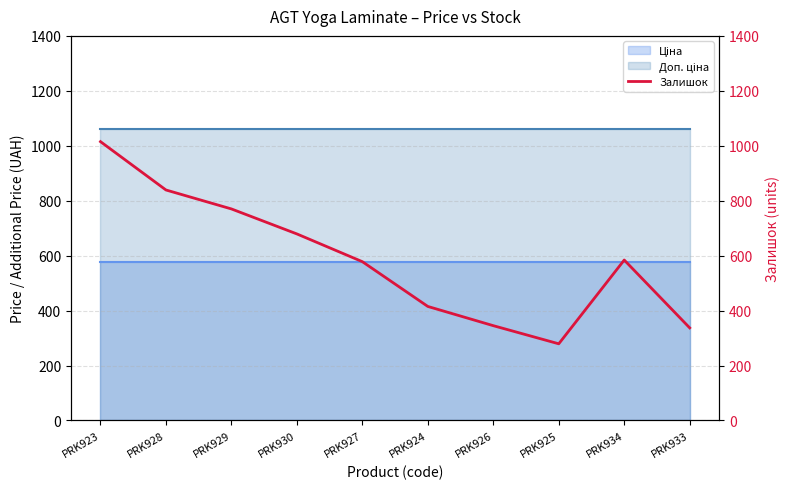

Reading left to right, extract all data points from this chart.

1015	839	770	679	578	415	345	279	584	337